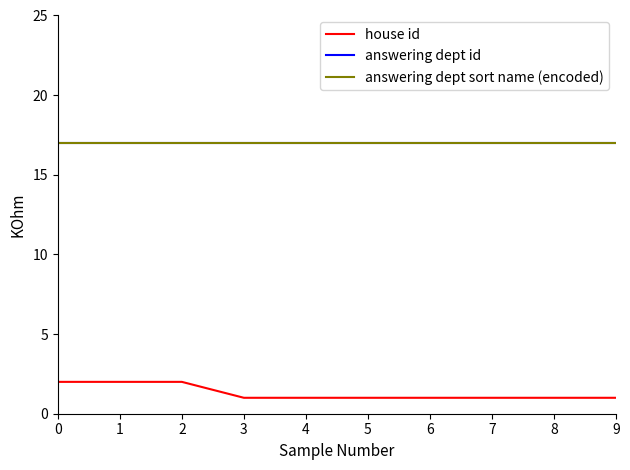

True or false: house id and answering dept sort name (encoded) cross at least once.

False